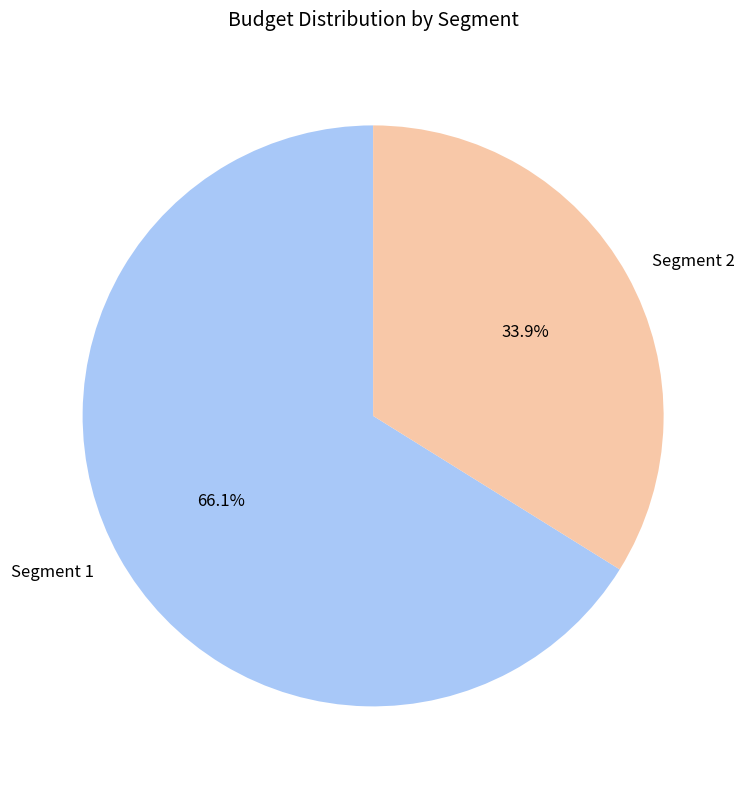

To the nearest percent, what portion does Segment 2 represent?

34%